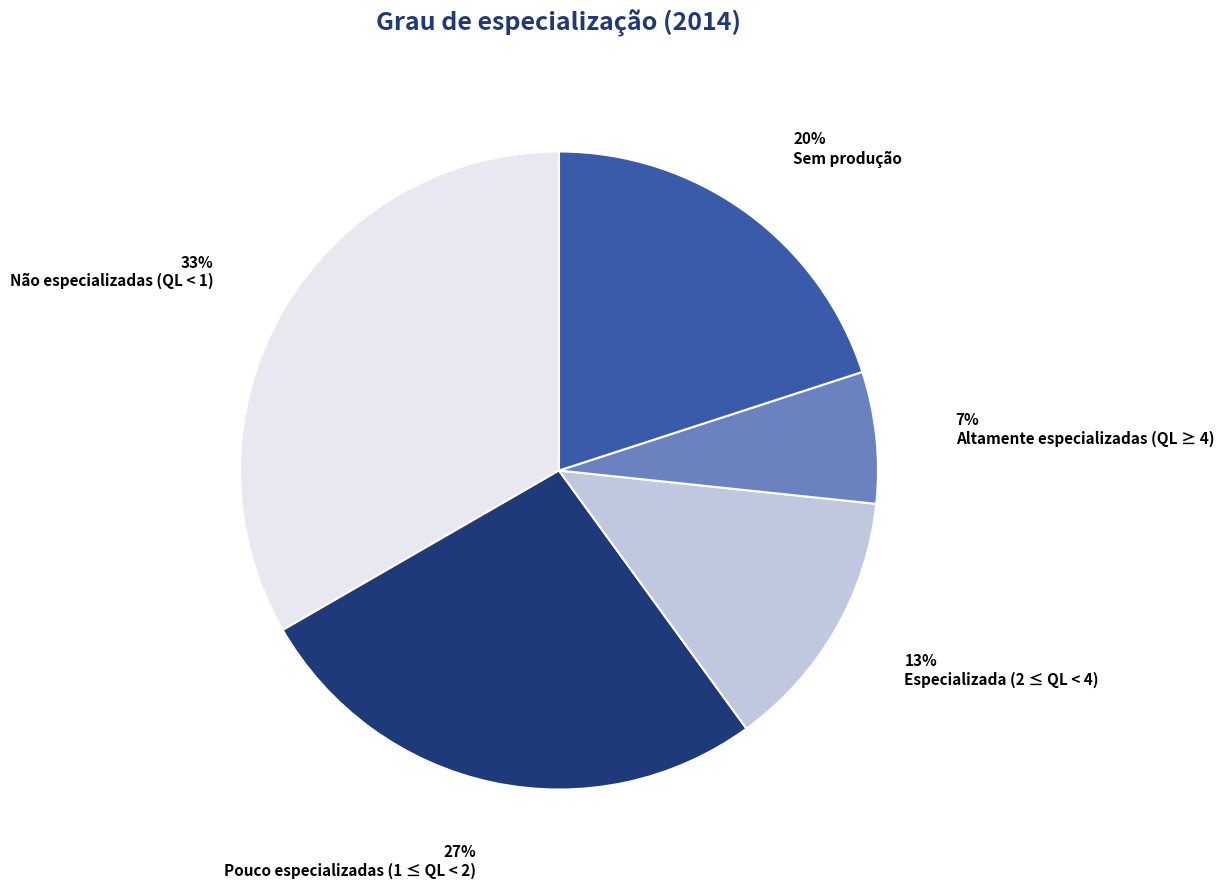

Do Especializada (2 ≤ QL < 4) and Não especializadas (QL < 1) together represent more than half of the pie?

No